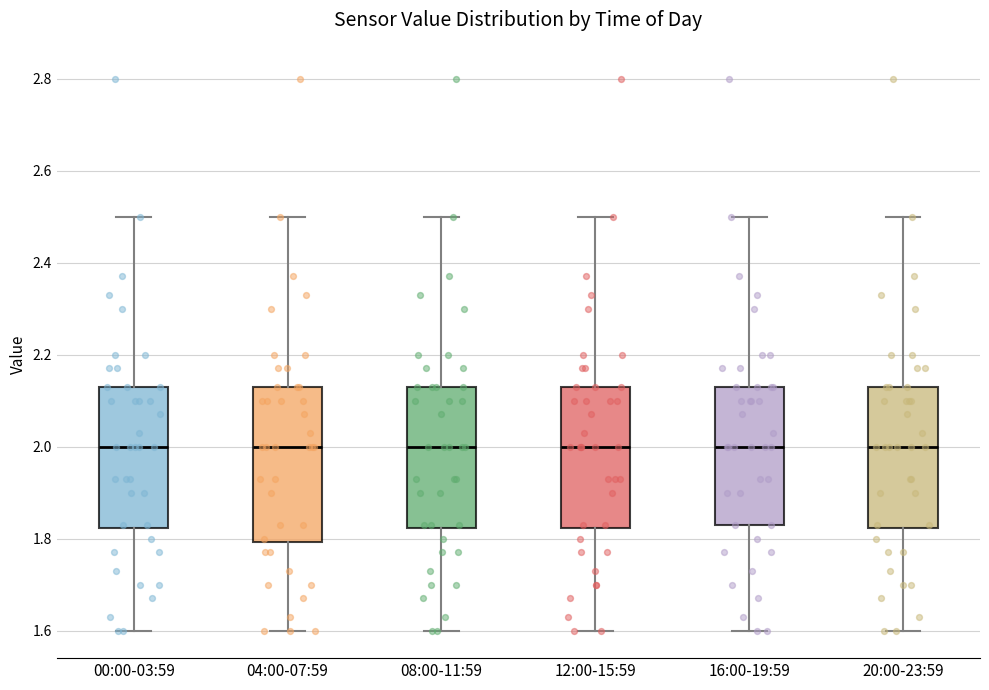

Which box is the tallest, from its lower edge to its upper edge?

04:00-07:59